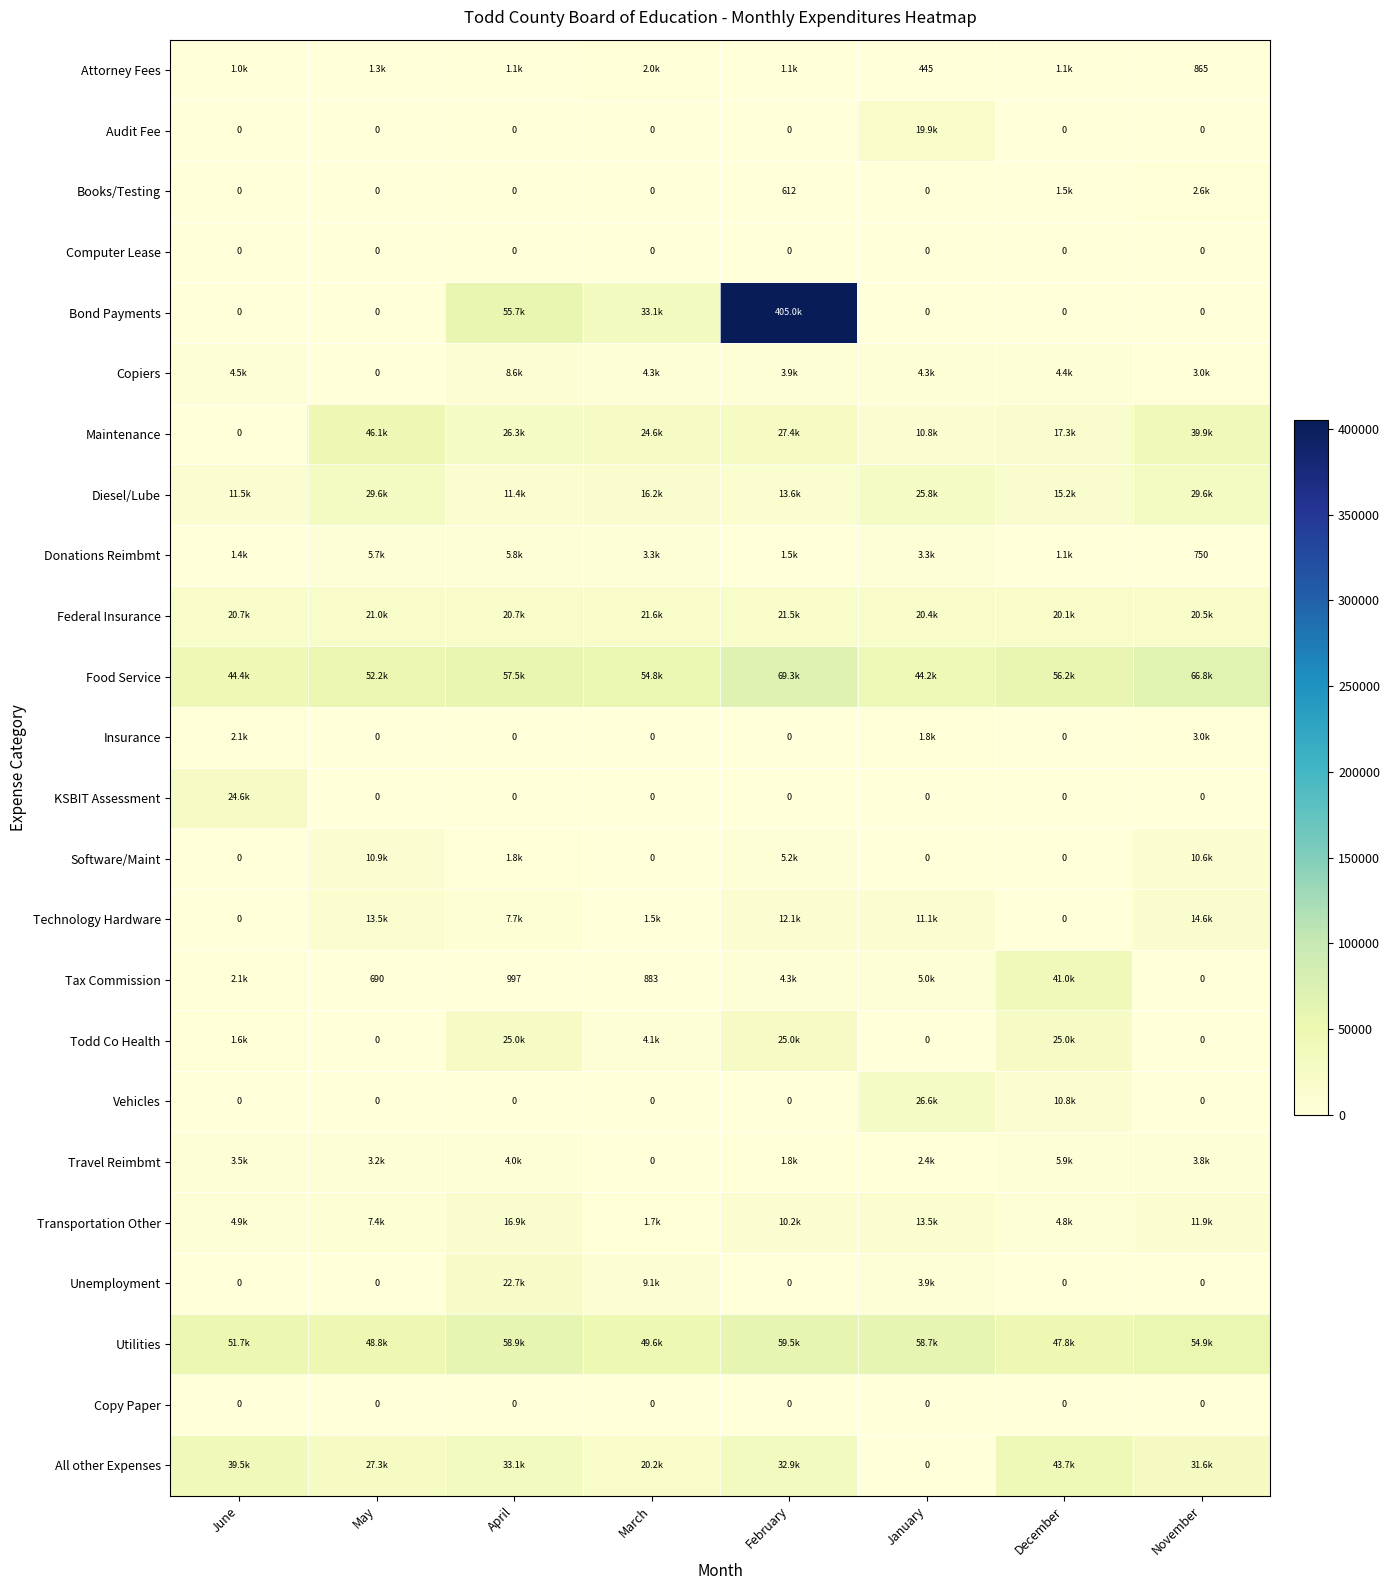

Where does the Donations Reimbmt series first go above 3300?

May